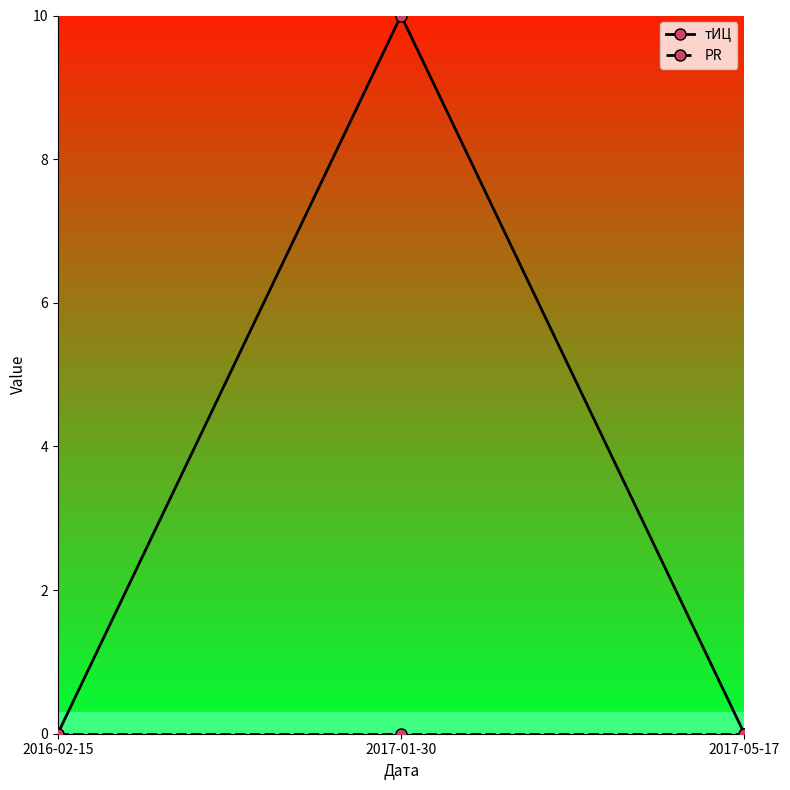

What is the maximum value for тИЦ?

10